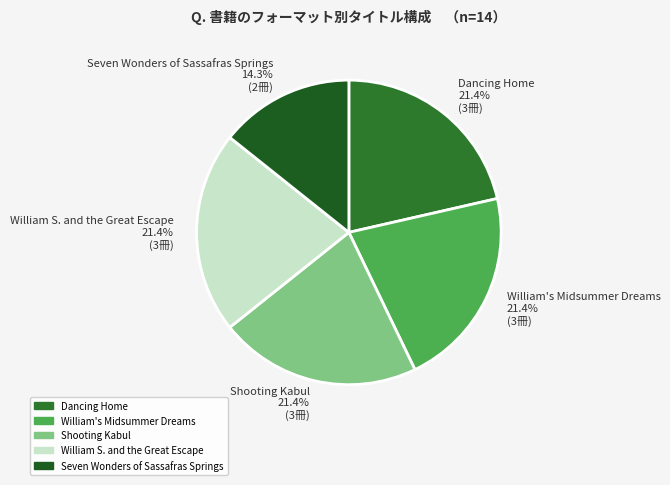

The Shooting Kabul slice represents 21% of the pie. True or false?

True